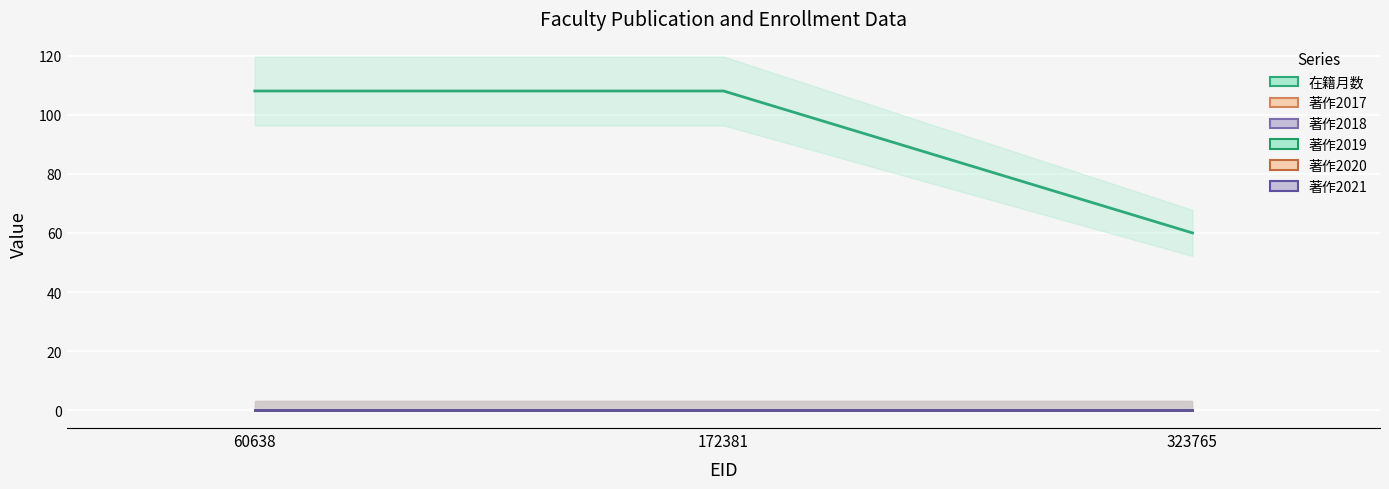

Is the value of 著作2018 at 60638 greater than the value of 著作2021 at 323765?

No